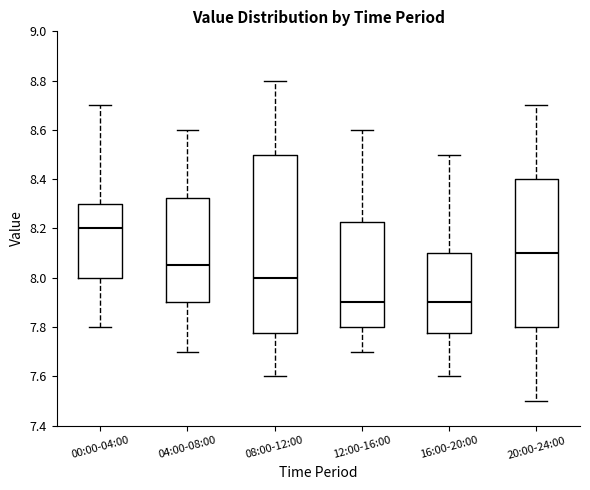

Reading left to right, transcribe this box plot: for each box, give where its median line is, the range the box spans, and where its two whiskers end, as read against the y-axis. The values are not printed on the chart, so give them approximately, as read against the axis.

00:00-04:00: median 8.20, box 8.00 to 8.30, whiskers 7.80 to 8.70
04:00-08:00: median 8.06, box 7.90 to 8.32, whiskers 7.70 to 8.60
08:00-12:00: median 8.00, box 7.78 to 8.50, whiskers 7.60 to 8.80
12:00-16:00: median 7.90, box 7.80 to 8.22, whiskers 7.70 to 8.60
16:00-20:00: median 7.90, box 7.78 to 8.10, whiskers 7.60 to 8.50
20:00-24:00: median 8.10, box 7.80 to 8.40, whiskers 7.50 to 8.70